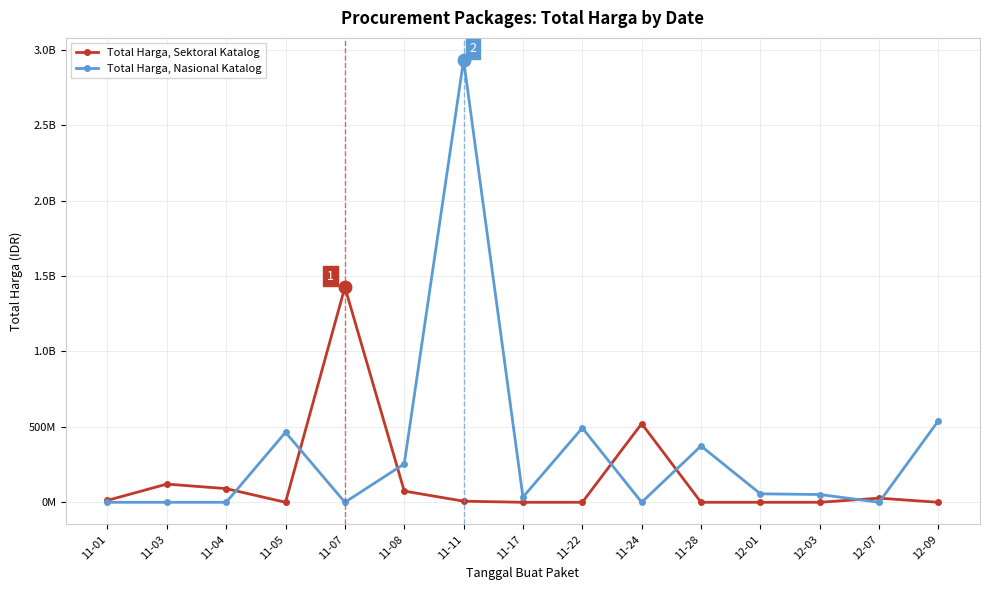

The Total Harga, Sektoral Katalog series shows -781125237 at 11-22. True or false?

False